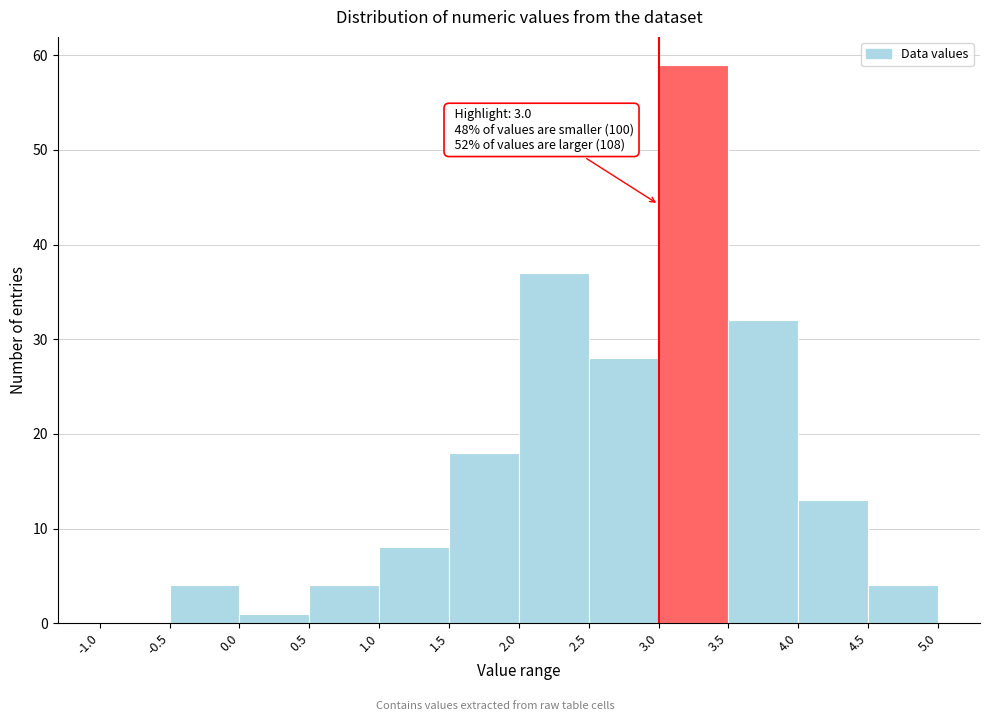

Over which range of the x-axis is the bar tallest?

3.0 to 3.5